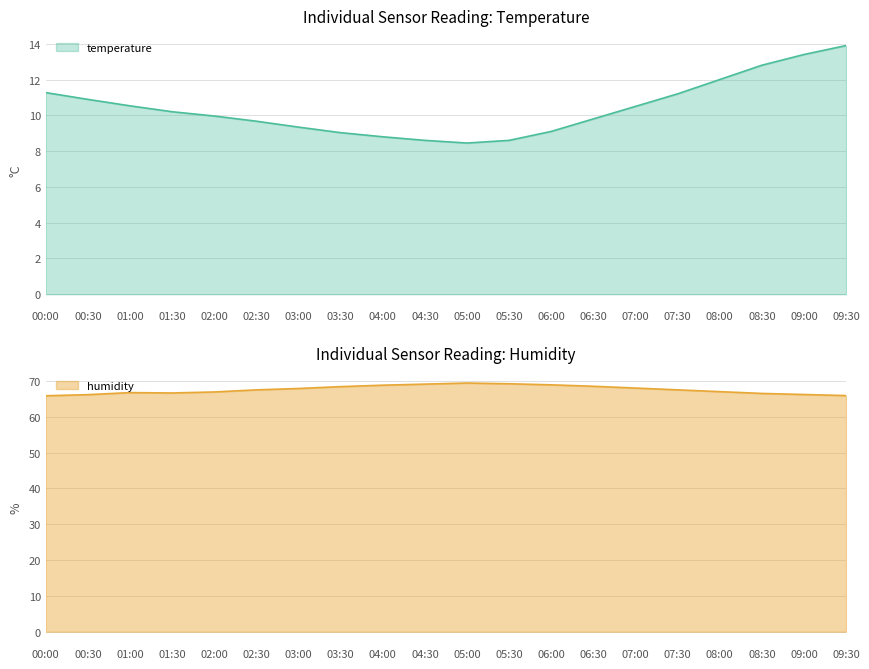

How many categories are shown in the chart?

20